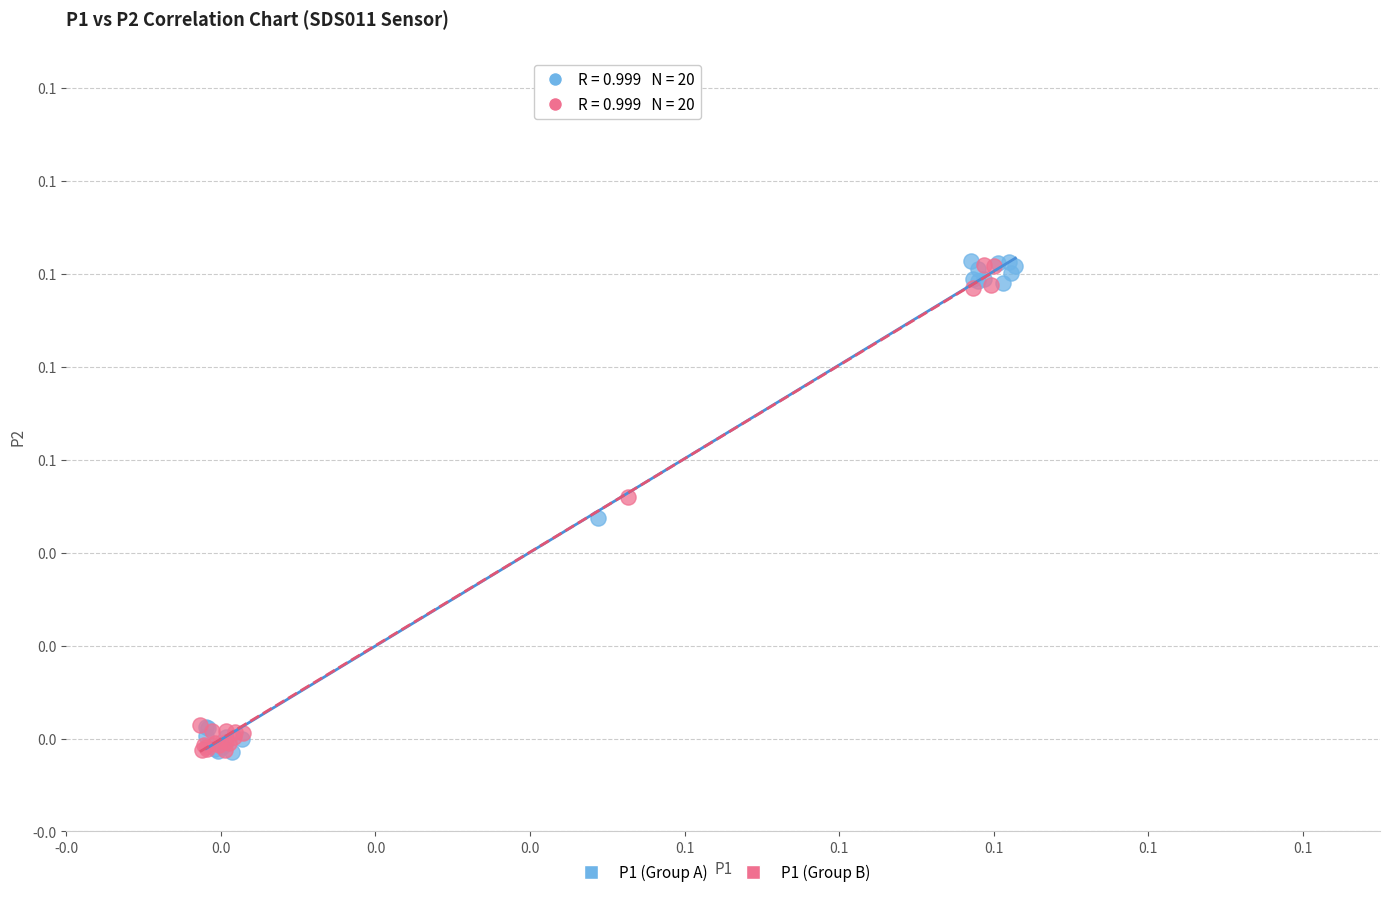

What are all the series names shown in the legend?

P1 (Group A), P1 (Group B)